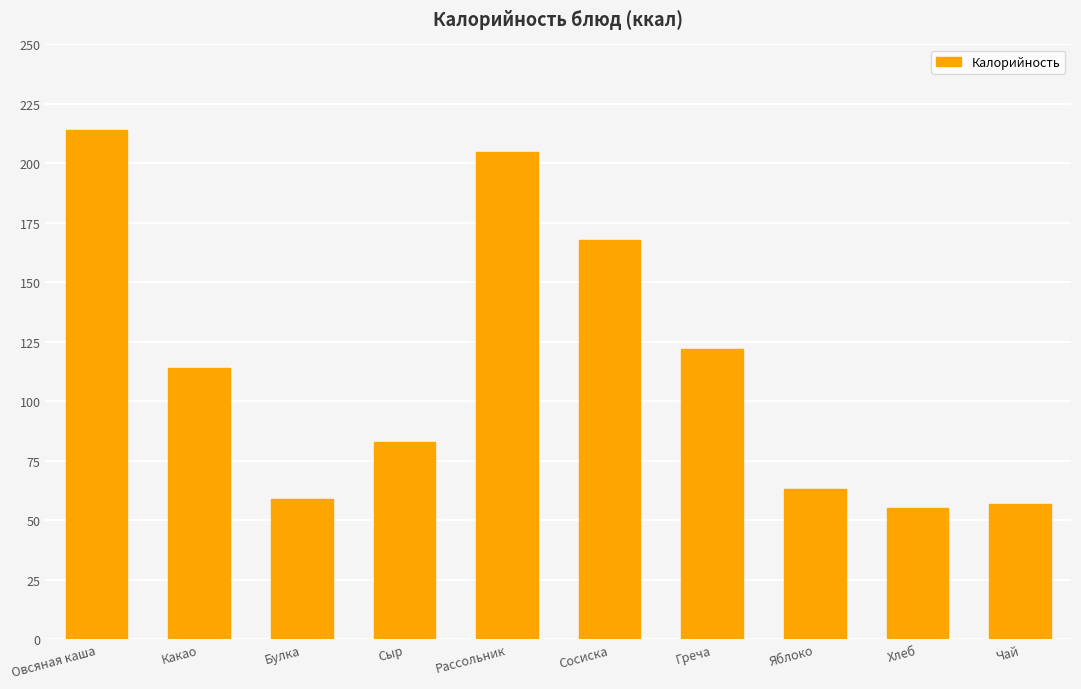

What is the label of the 9th bar from the right?

Какао